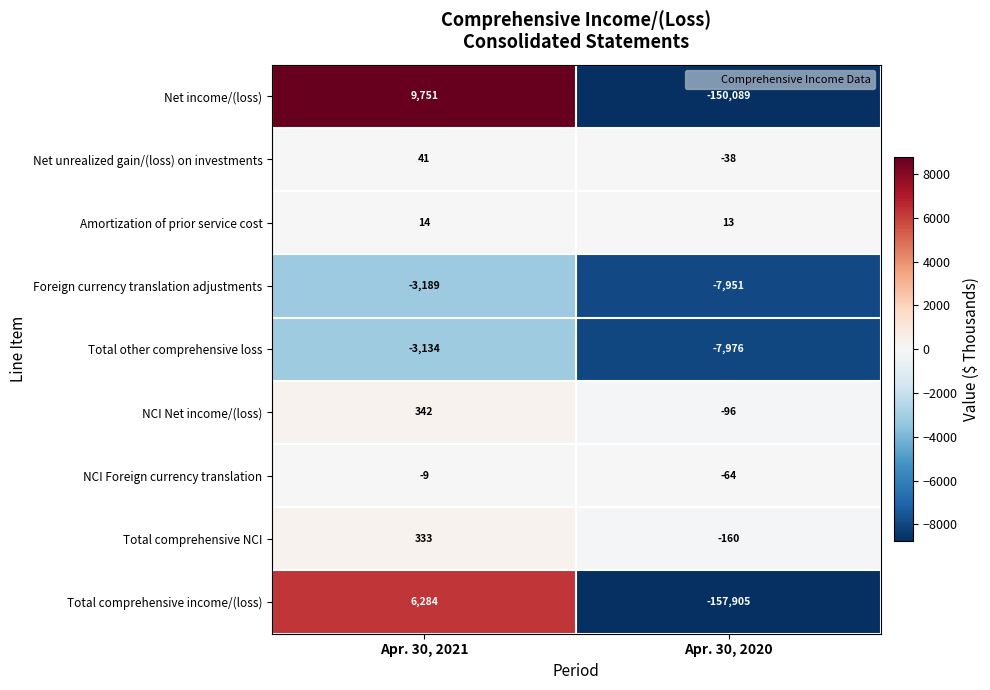

The Total other comprehensive loss series shows -4847 at Apr. 30, 2020. True or false?

False